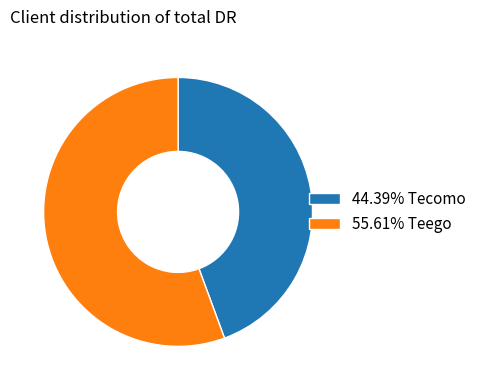

Combined, do 44.39% Tecomo and 55.61% Teego account for over 50%?

Yes